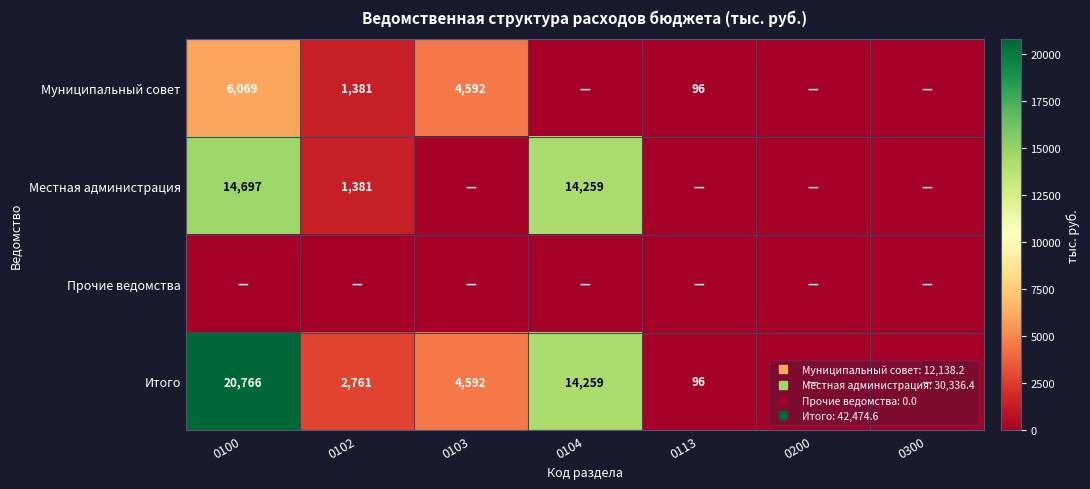

What is the sum of the Итого values at 0113 and 0102?

2857.2